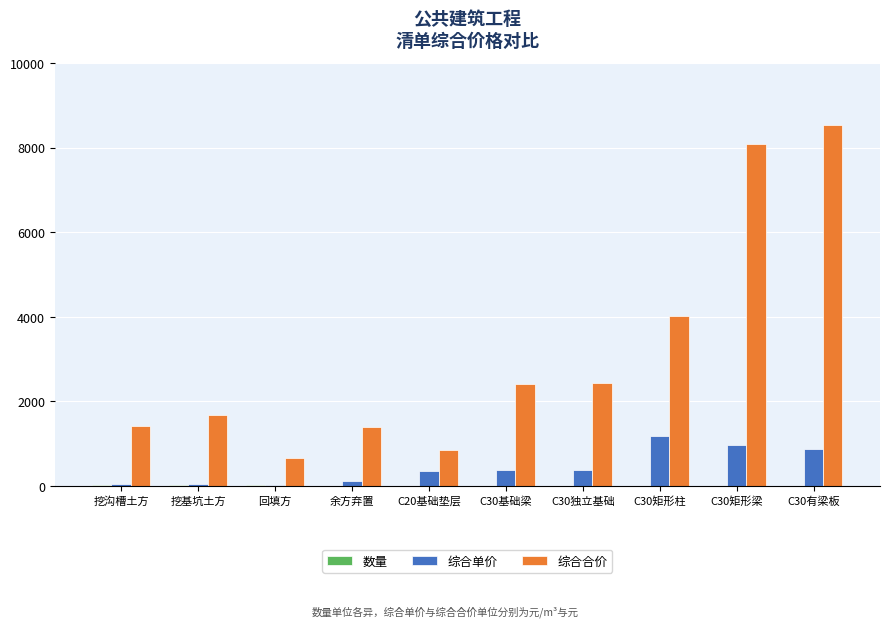

At which category is the sum across all series the highest?

C30有梁板